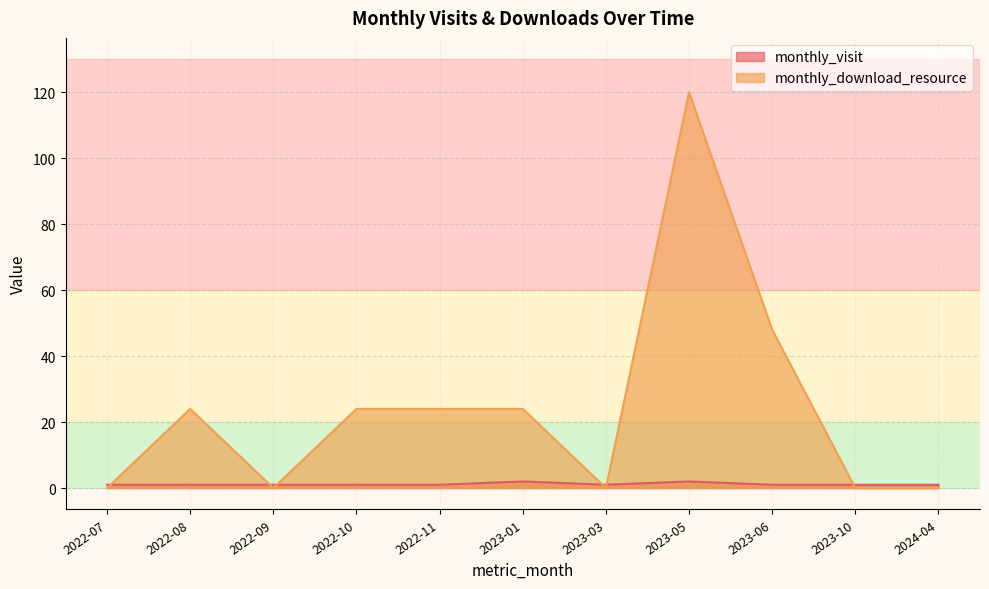

What is the label of the 4th point from the left?

2022-10